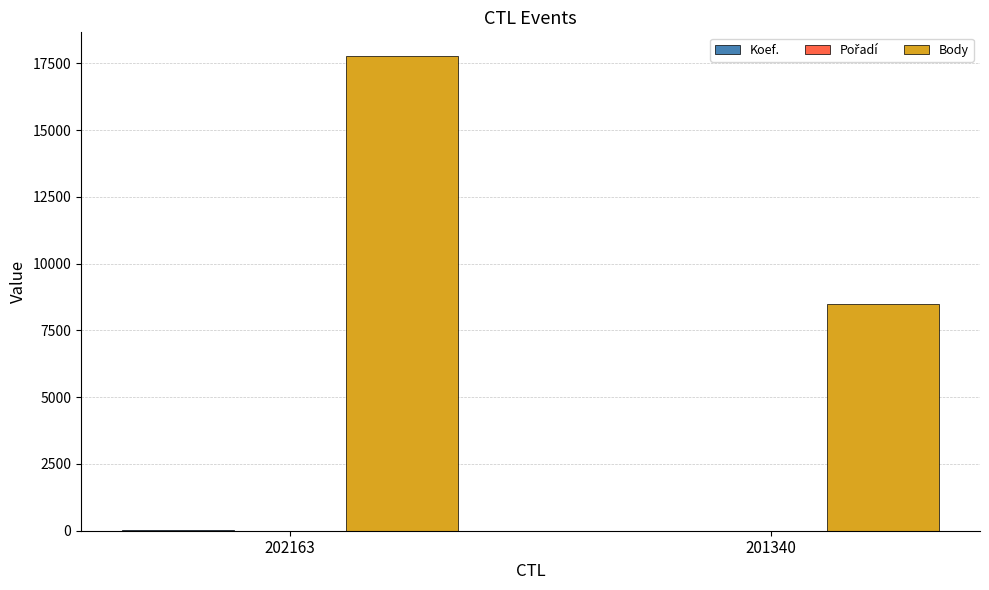

What value does the Body series have at 202163, to the nearest 100?

17800